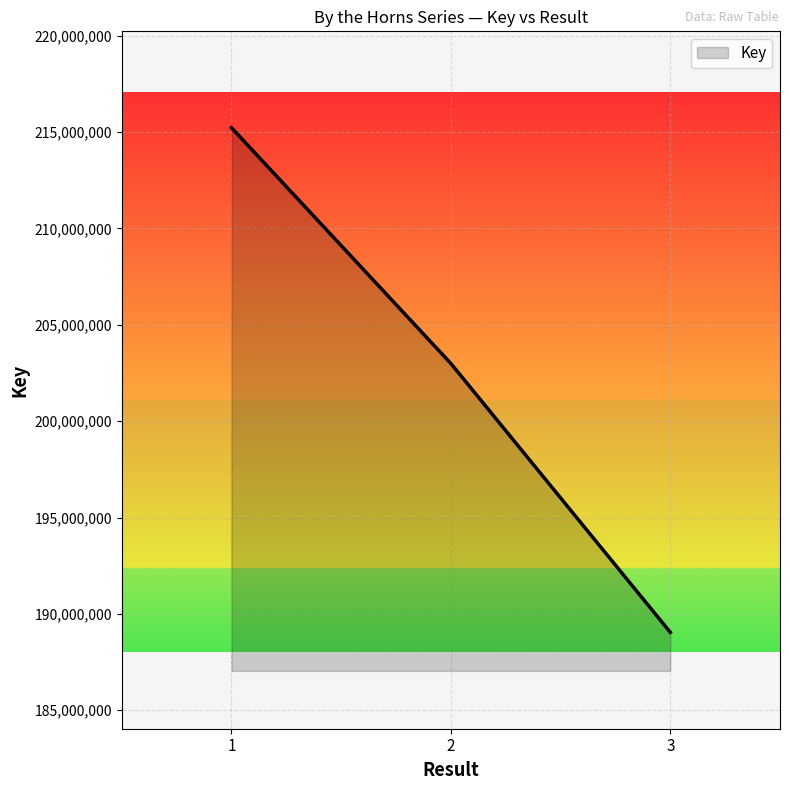

Is it true that the value at 3 is 189043266?

True